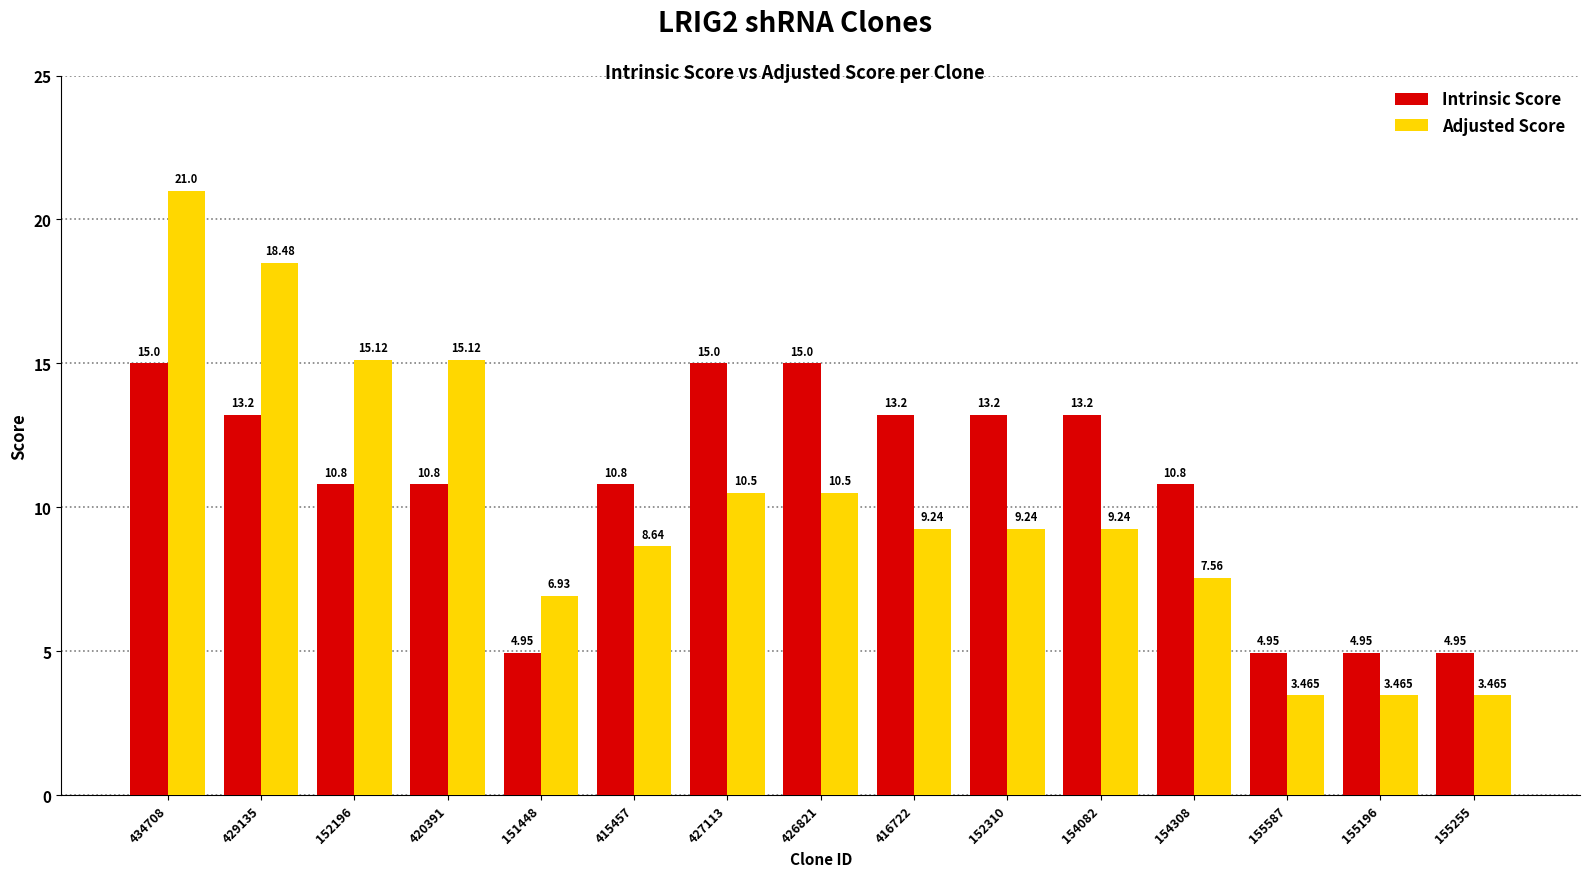

Rank the series at 155196 from highest to lowest value.

Intrinsic Score, Adjusted Score